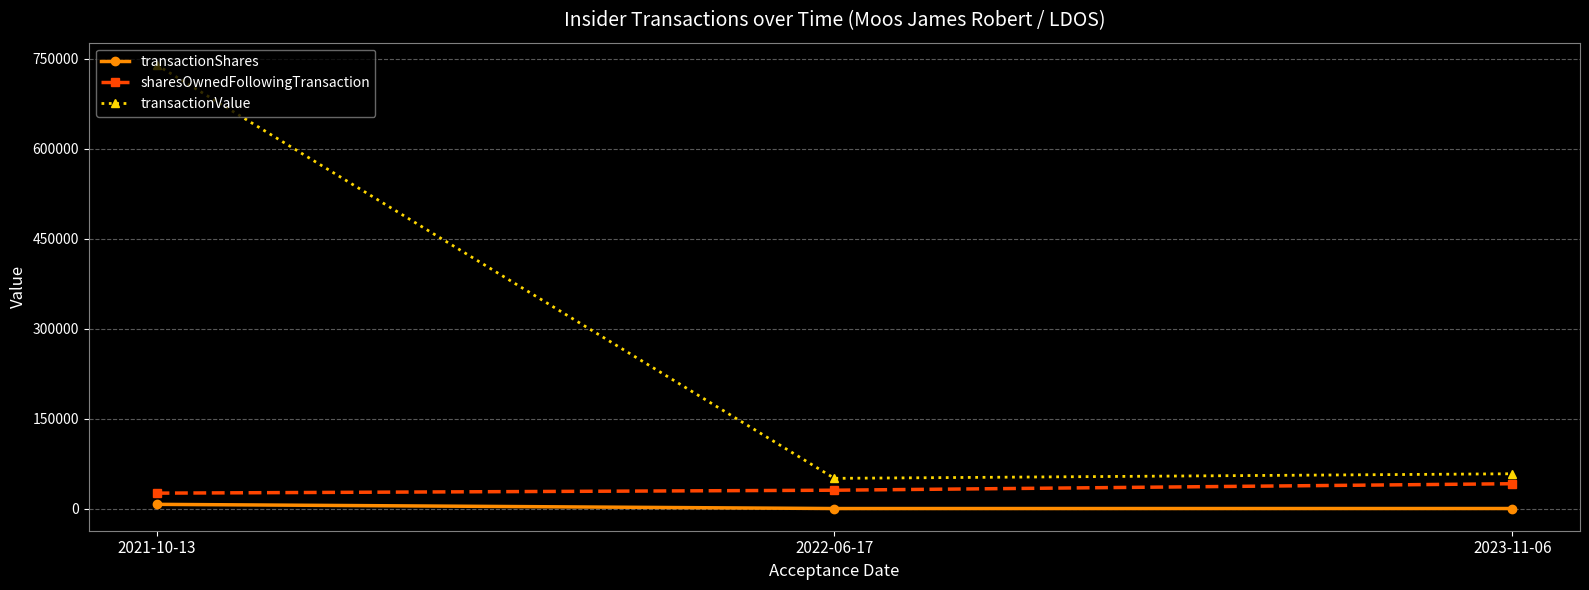

At which category is the sum across all series the highest?

2021-10-13